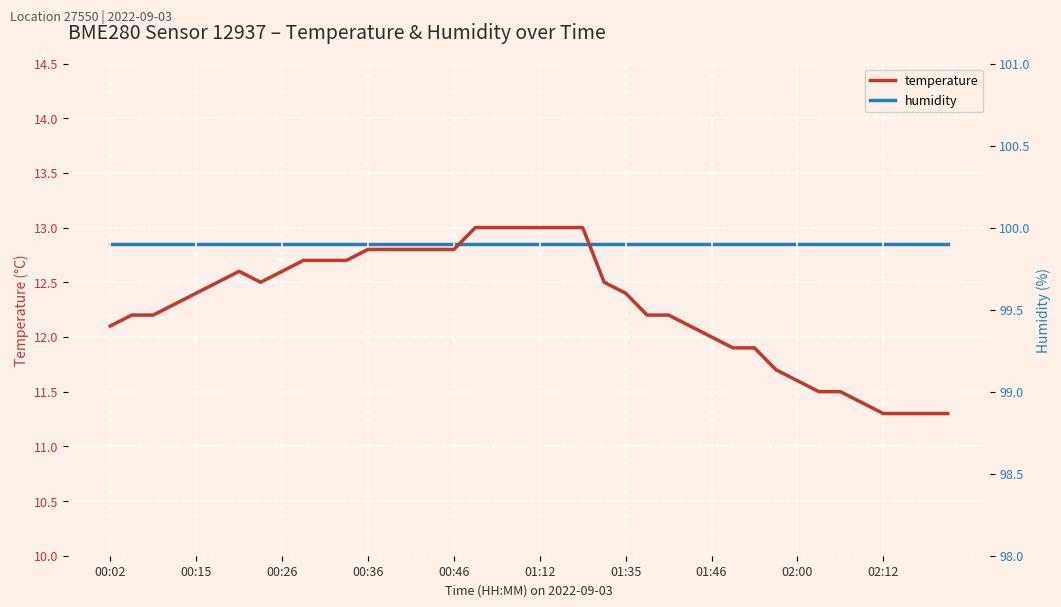

True or false: temperature has a value of 6.0 at 00:26.

False